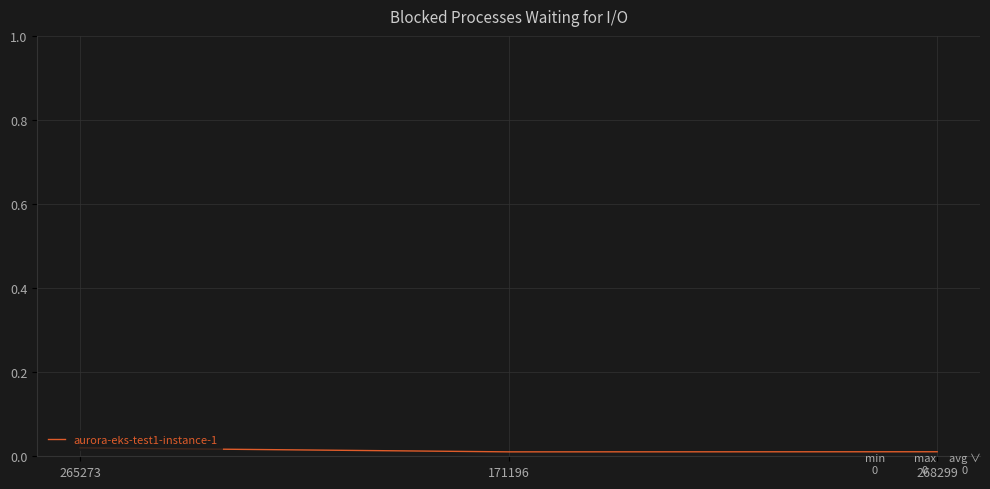

Count the values in the range 0 to 1.

3